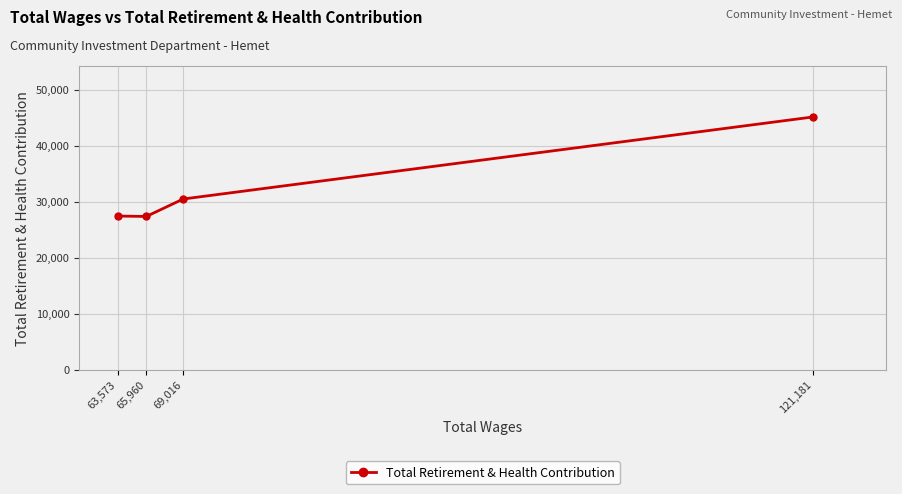

List the labels in order of value, largest first.

121,181, 69,016, 63,573, 65,960